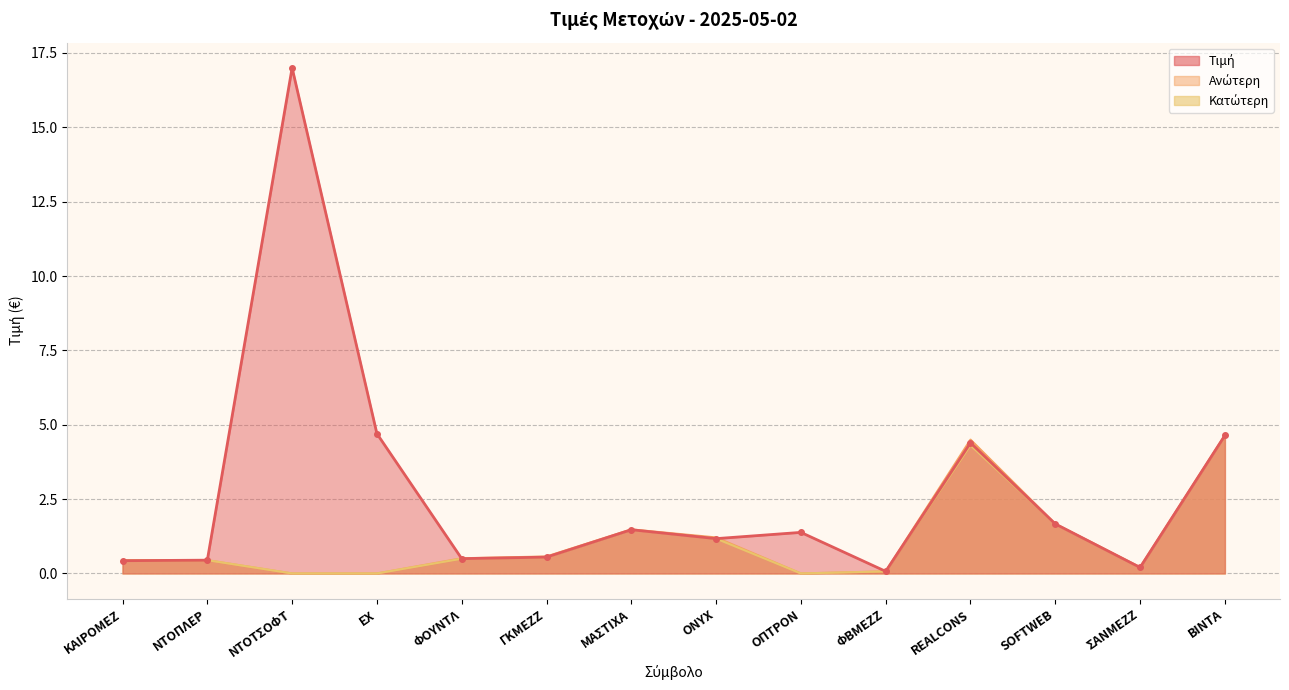

Reading left to right, extract all data points from this chart.

Τιμή: ΚΑΙΡΟΜΕΖ=0.4	ΝΤΟΠΛΕΡ=0.4	ΝΤΟΤΣΟΦΤ=17.0	ΕΧ=4.7	ΦΟΥΝΤΛ=0.5	ΓΚΜΕΖΖ=0.5	ΜΑΣΤΙΧΑ=1.5	ONYX=1.2	ΟΠΤΡΟΝ=1.4	ΦΒΜΕΖΖ=0.1	REALCONS=4.4	SOFTWEB=1.7	ΣΑΝΜΕΖΖ=0.2	ΒΙΝΤΑ=4.6
Ανώτερη: ΚΑΙΡΟΜΕΖ=0.4	ΝΤΟΠΛΕΡ=0.4	ΝΤΟΤΣΟΦΤ=0.0	ΕΧ=0.0	ΦΟΥΝΤΛ=0.5	ΓΚΜΕΖΖ=0.6	ΜΑΣΤΙΧΑ=1.5	ONYX=1.2	ΟΠΤΡΟΝ=0.0	ΦΒΜΕΖΖ=0.1	REALCONS=4.5	SOFTWEB=1.7	ΣΑΝΜΕΖΖ=0.2	ΒΙΝΤΑ=4.6
Κατώτερη: ΚΑΙΡΟΜΕΖ=0.4	ΝΤΟΠΛΕΡ=0.4	ΝΤΟΤΣΟΦΤ=0.0	ΕΧ=0.0	ΦΟΥΝΤΛ=0.5	ΓΚΜΕΖΖ=0.5	ΜΑΣΤΙΧΑ=1.5	ONYX=1.2	ΟΠΤΡΟΝ=0.0	ΦΒΜΕΖΖ=0.1	REALCONS=4.3	SOFTWEB=1.7	ΣΑΝΜΕΖΖ=0.2	ΒΙΝΤΑ=4.6